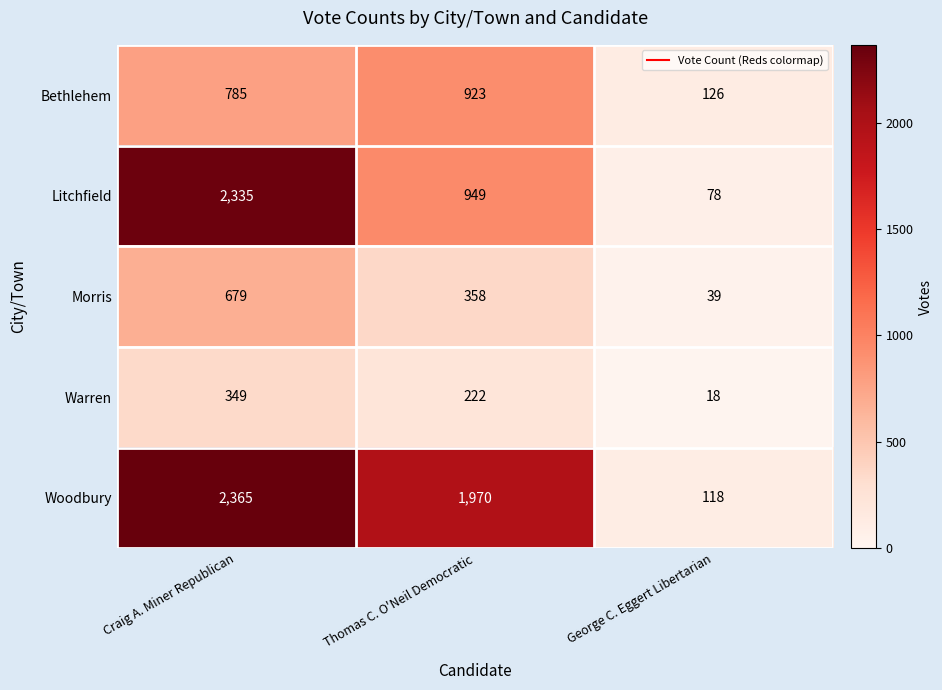

Count the number of categories in the chart.

3